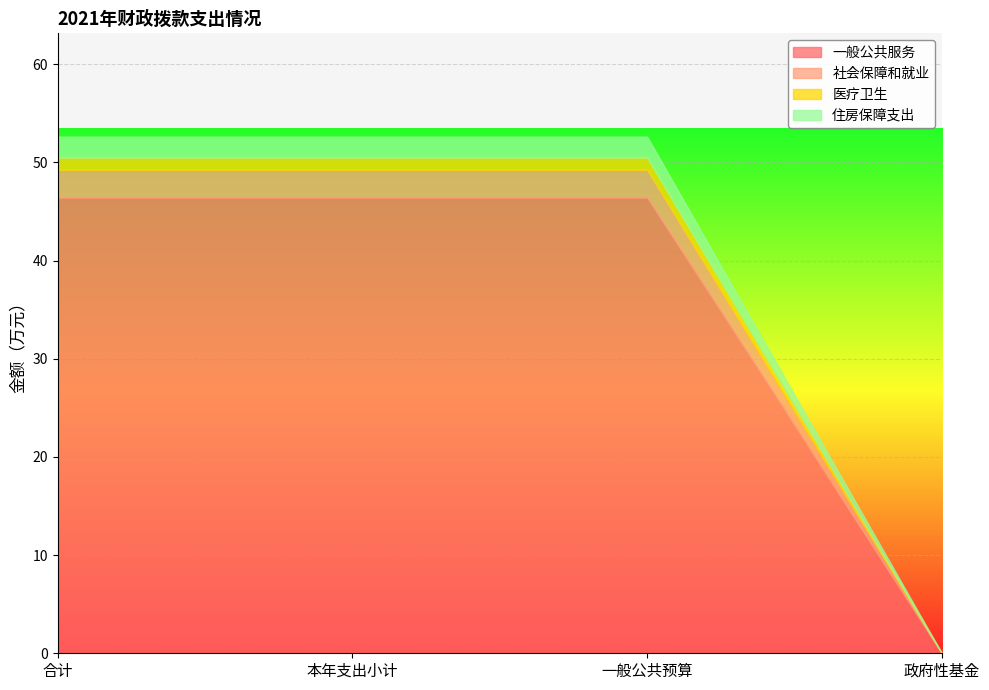

Reading right to left, extract all data points from this chart.

一般公共服务: 0.0	46.4	46.4	46.4
社会保障和就业: 0.0	2.8	2.8	2.8
医疗卫生: 0.0	1.2	1.2	1.2
住房保障支出: 0.0	2.1	2.1	2.1